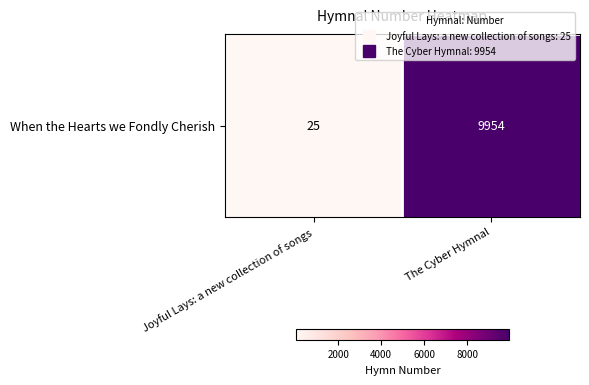

Where is the data nearest to the value 4989?

Joyful Lays: a new collection of songs